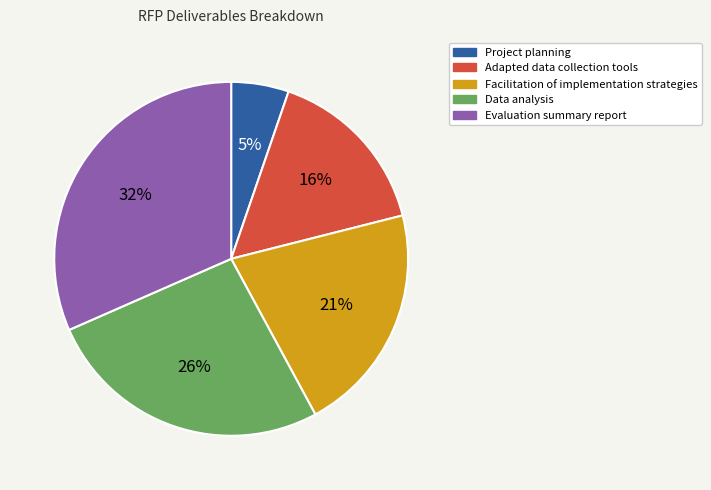

Which has a higher value, Project planning or Data analysis?

Data analysis